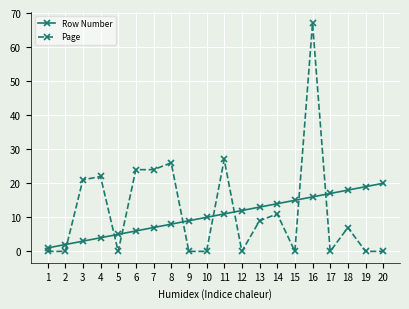

Which series has the widest spread of values?

Page